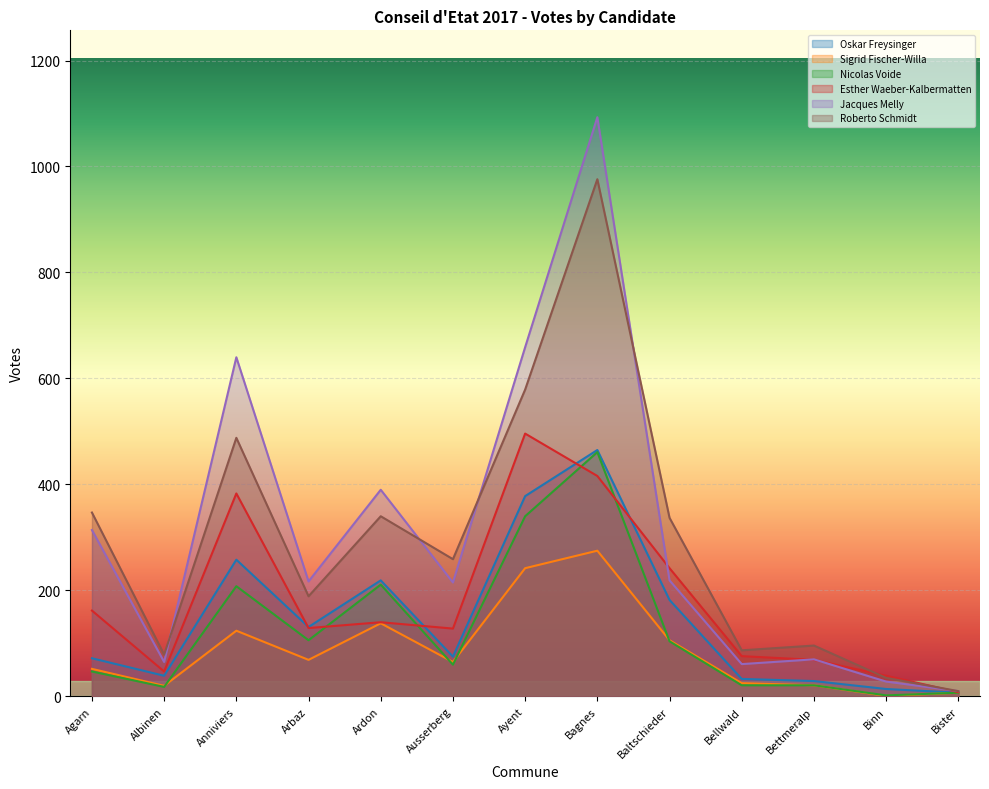

Which series has the largest range (max minus min)?

Jacques Melly